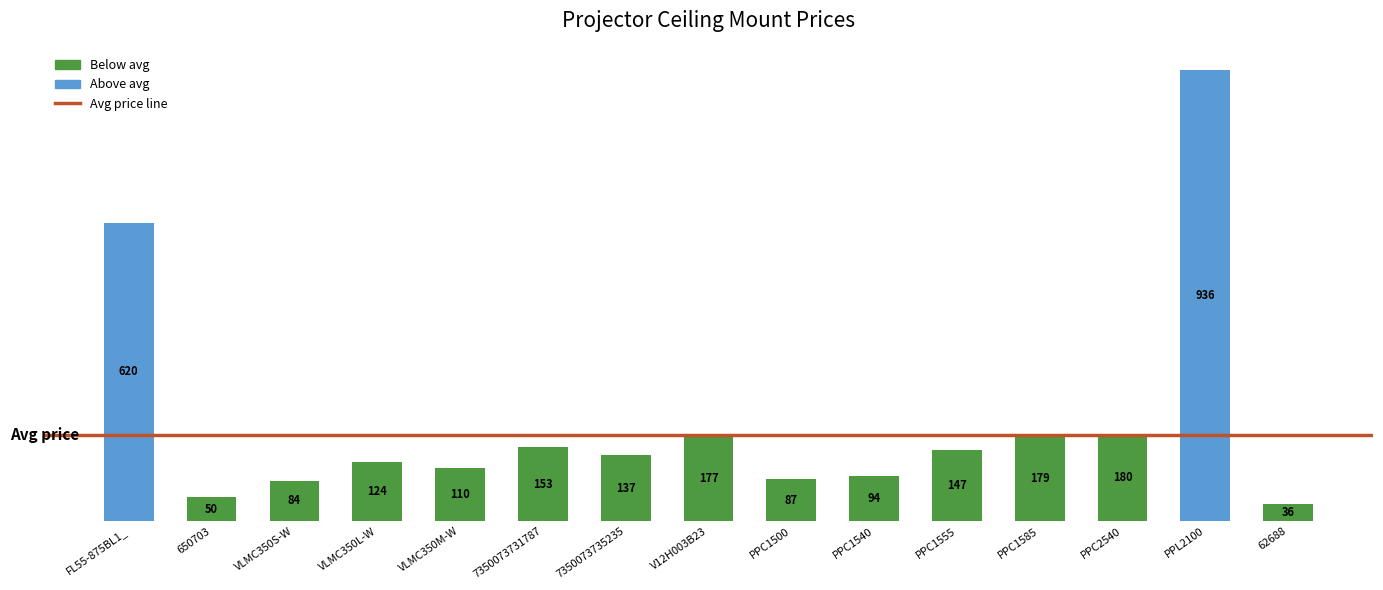

Where is the data nearest to the value 486?

FL55-875BL1_